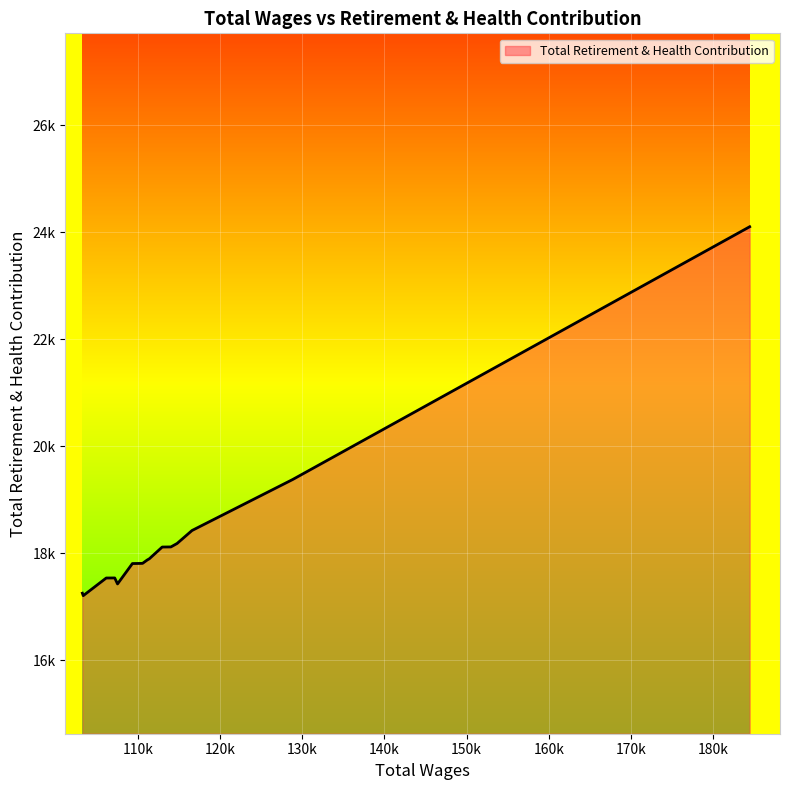

How many values exceed 17812?

9